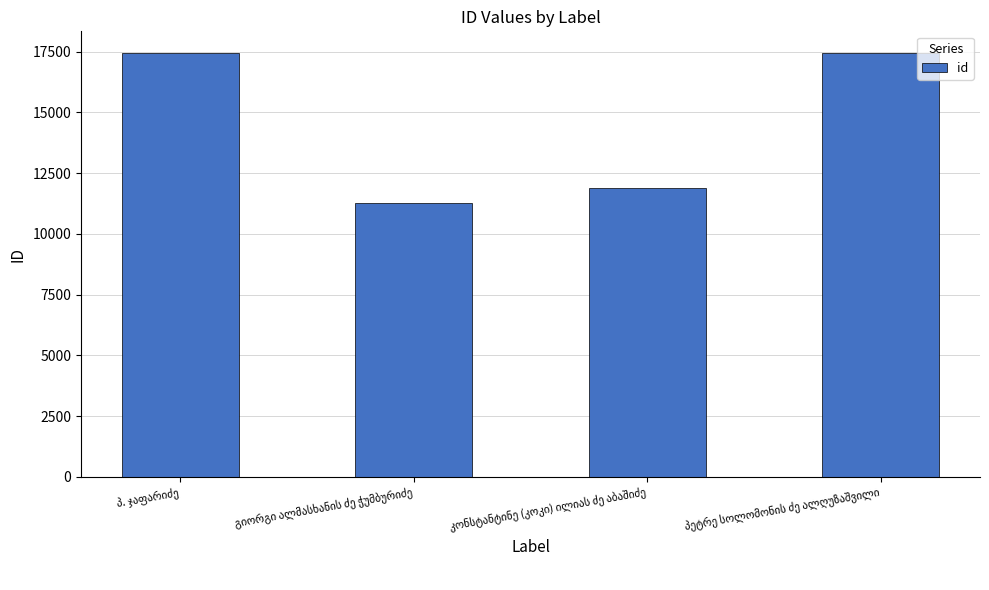

Does the chart contain stacked bars?

No